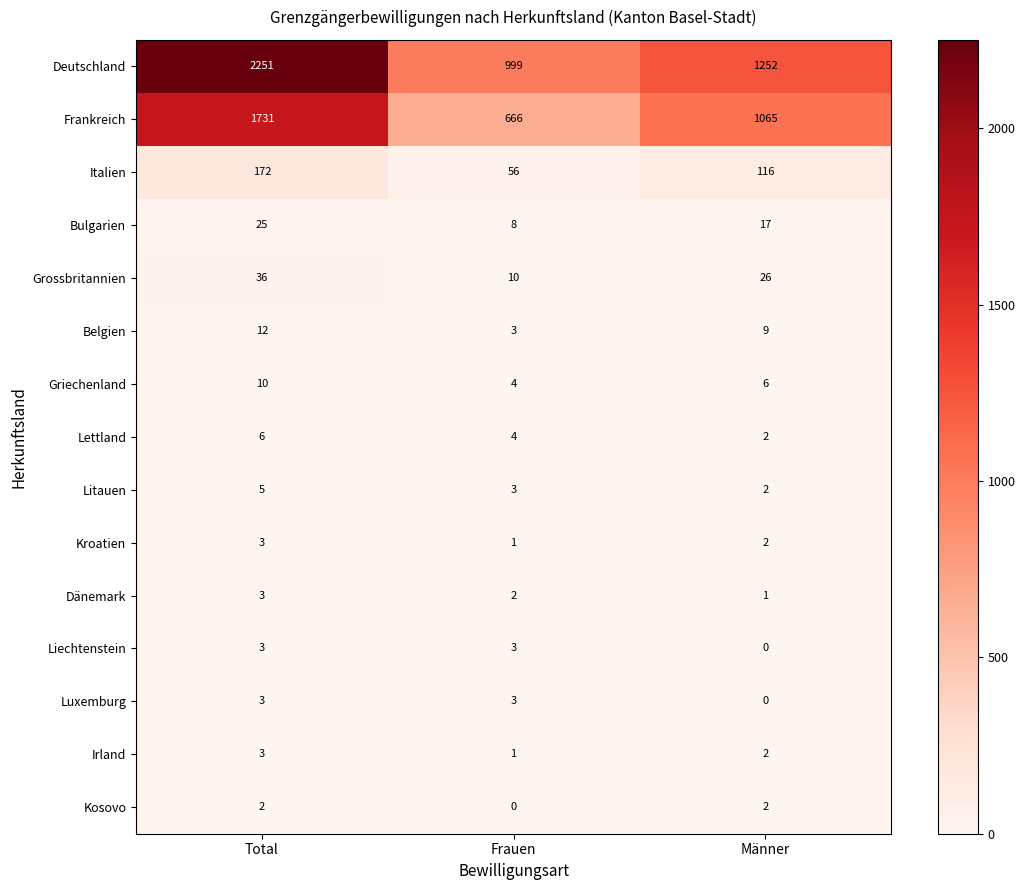

Read the Grossbritannien value at Männer, to the nearest 5.

25